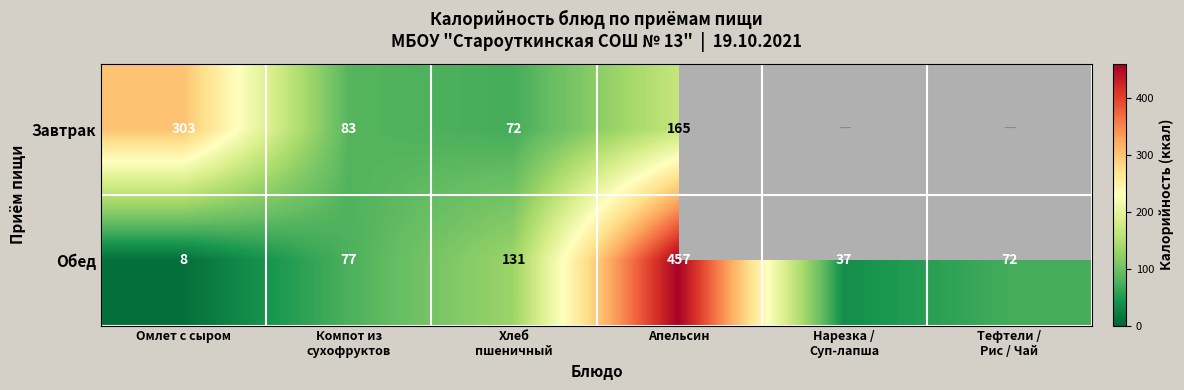

How many categories are shown in the chart?

6